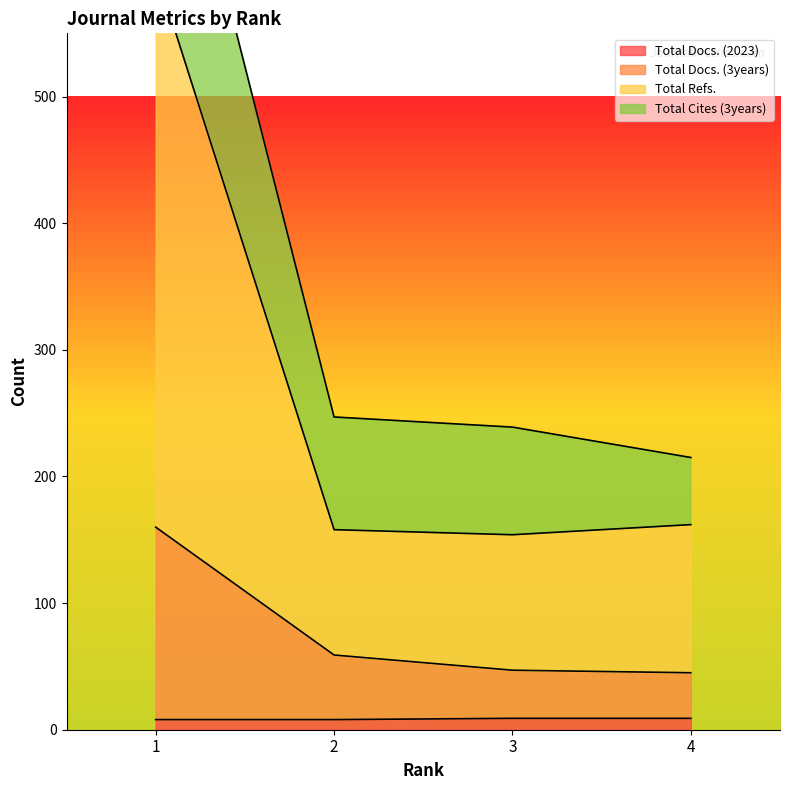

What is the sum of all Total Refs. values?

1074